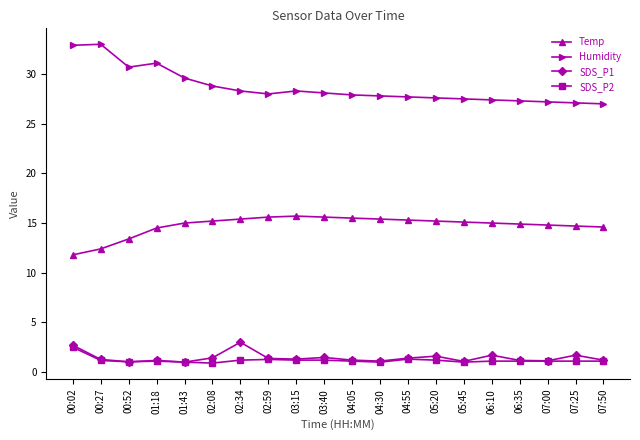

Does the chart have visible grid lines?

No